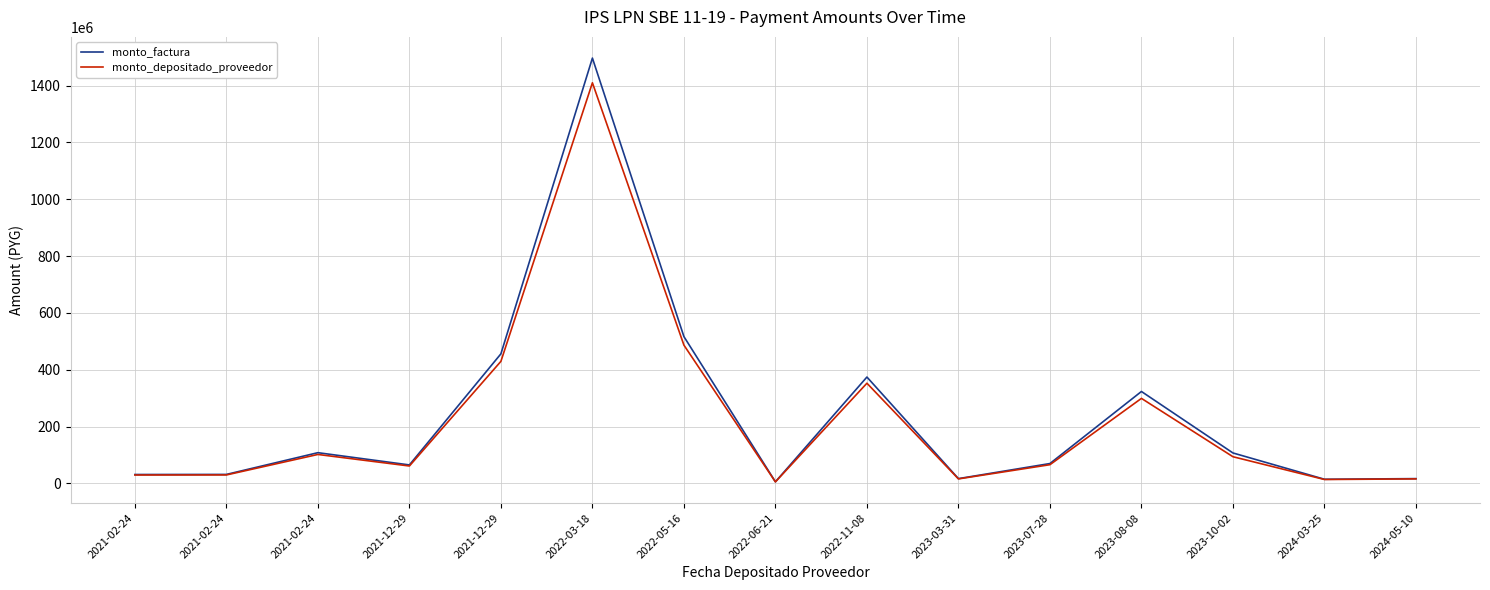

What is the label of the 3rd point from the left?

2021-02-24